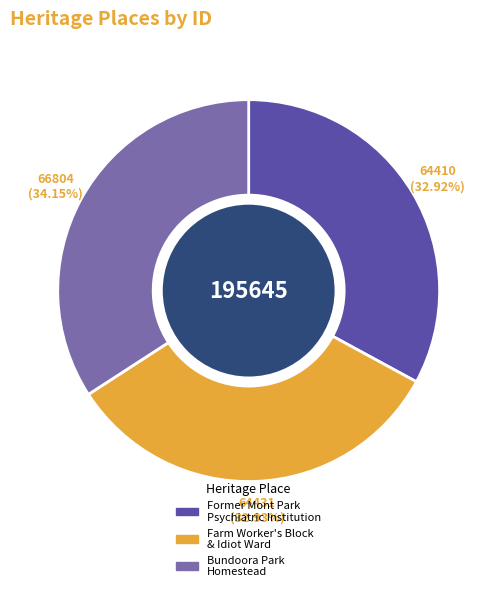

Count the number of slices in the pie.

3